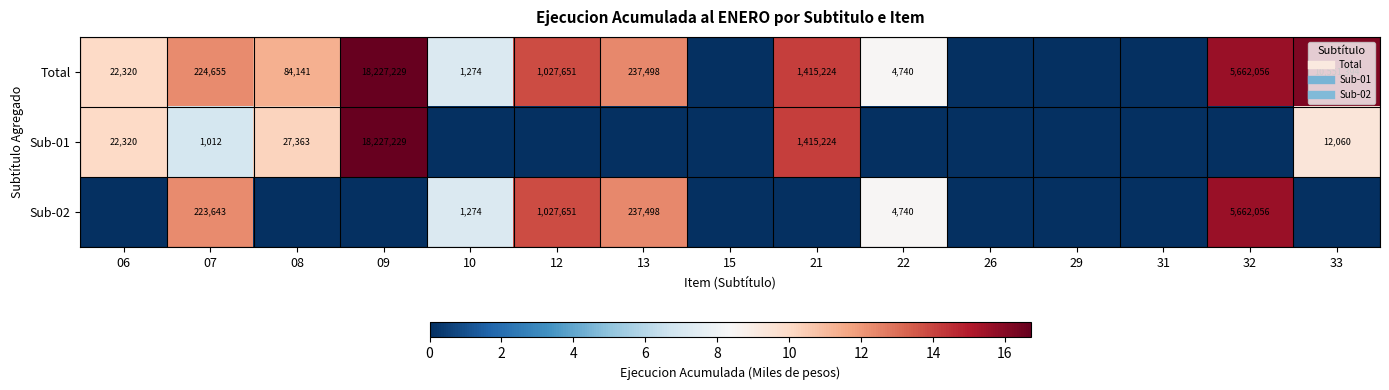

Is the value of Sub-01 at 06 greater than the value of Sub-02 at 12?

No